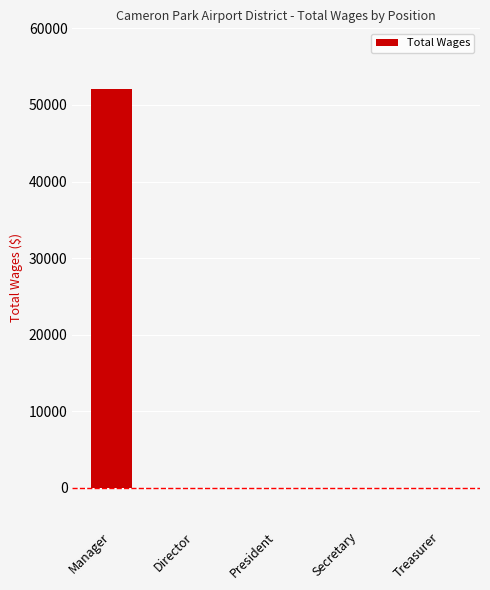

Reading left to right, list all the values displayed in this chart.

Manager=52083	Director=0	President=0	Secretary=0	Treasurer=0